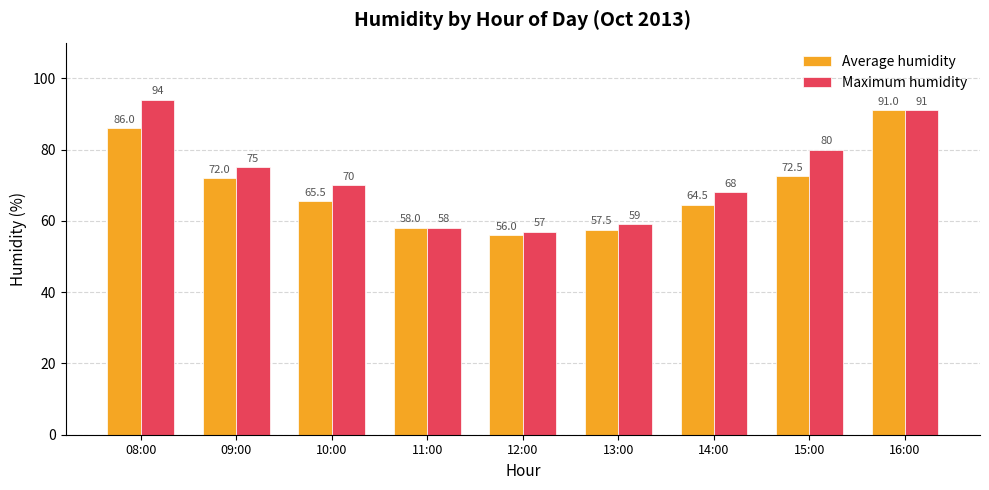

At which category is the sum across all series the highest?

16:00